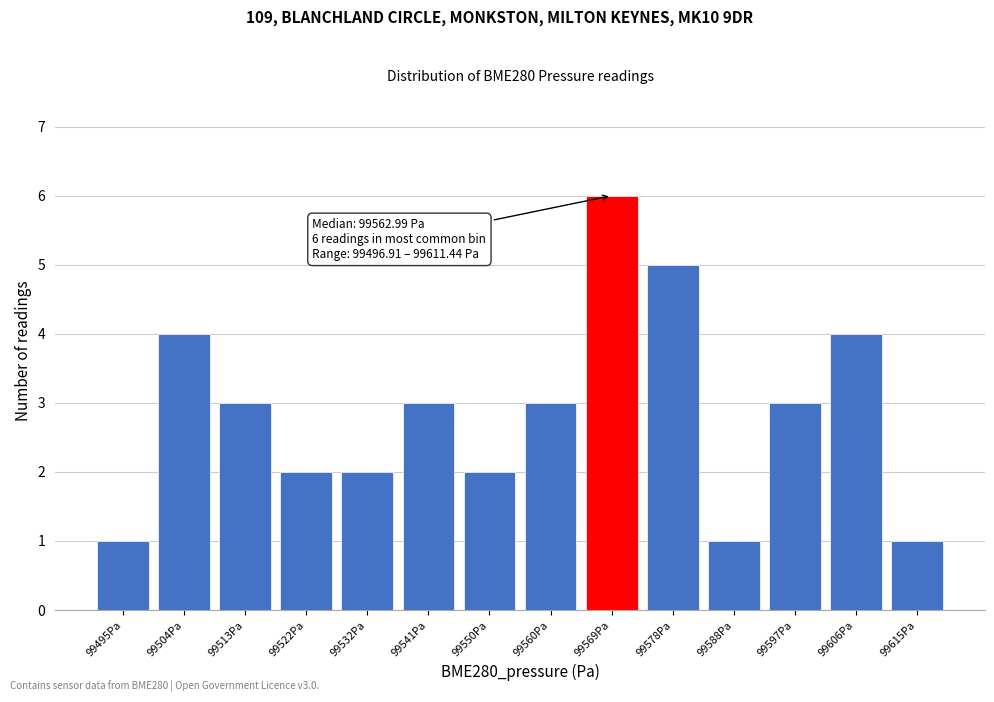

Which range on the x-axis has the tallest bar?

99564 to 99574